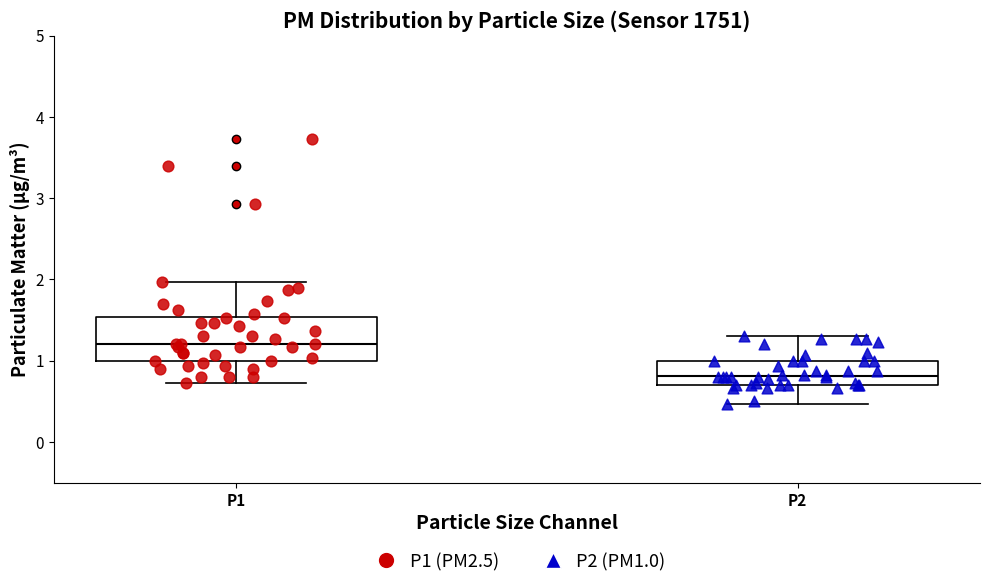

Comparing the boxes themselves (not the whiskers), which one is the tallest?

P1